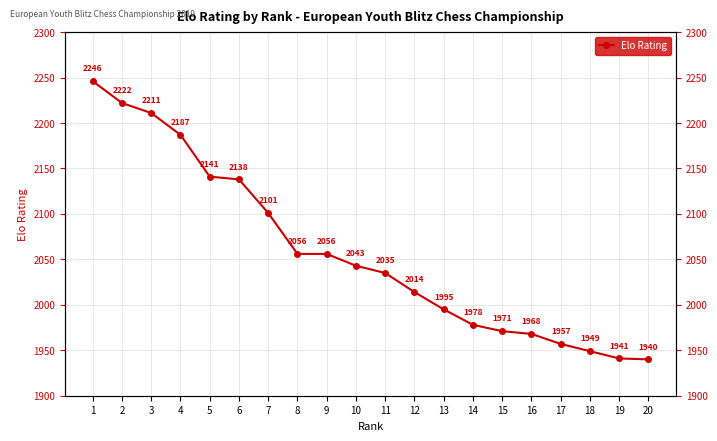

What is the value of the 8th point from the left?

2056